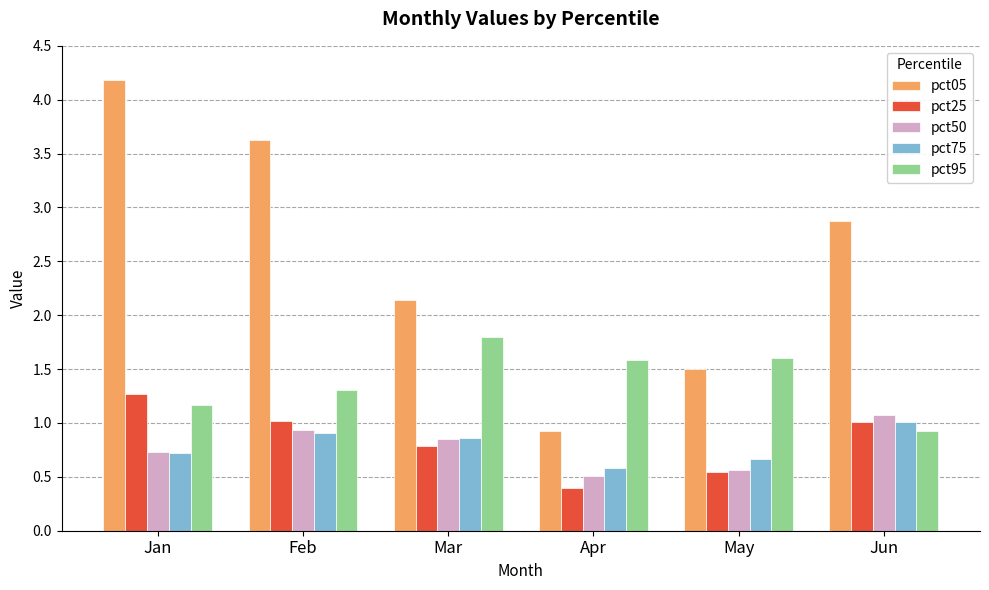

At how many categories does at least one series exceed 1?

6